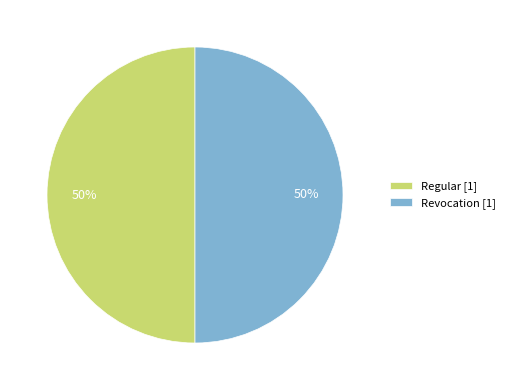

The Regular [1] slice represents 42% of the pie. True or false?

False